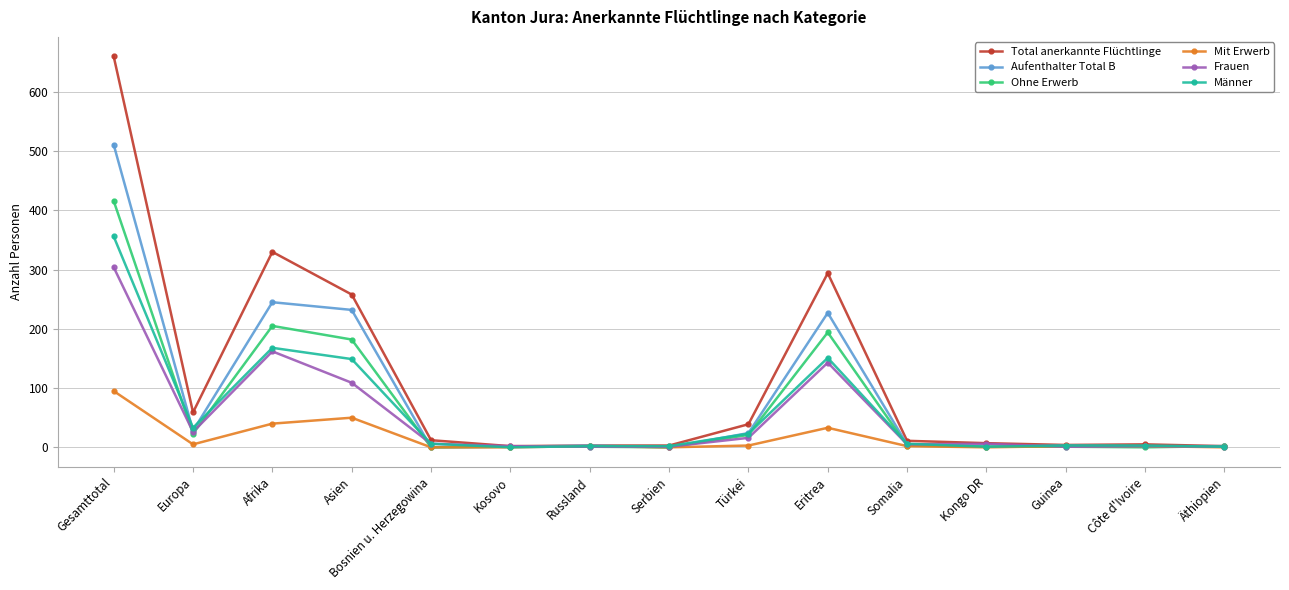

What position from the left is Afrika?

3